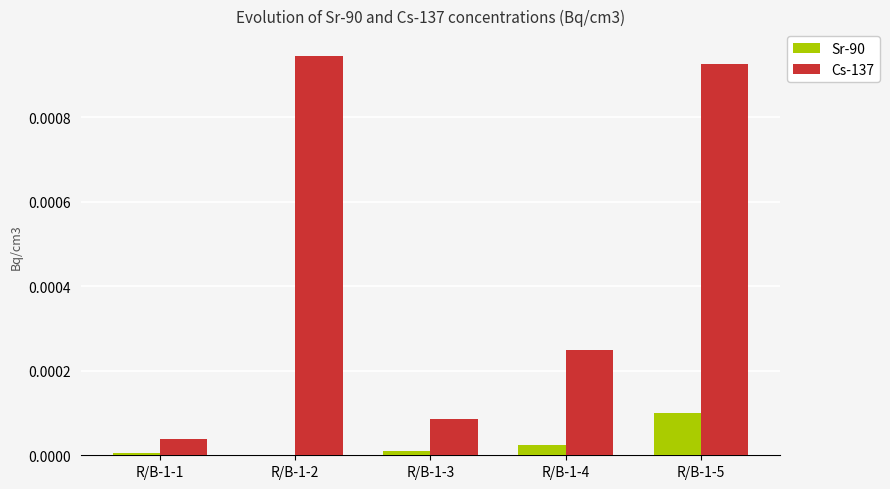

Is it true that Cs-137 equals 0.0 at R/B-1-1?

True